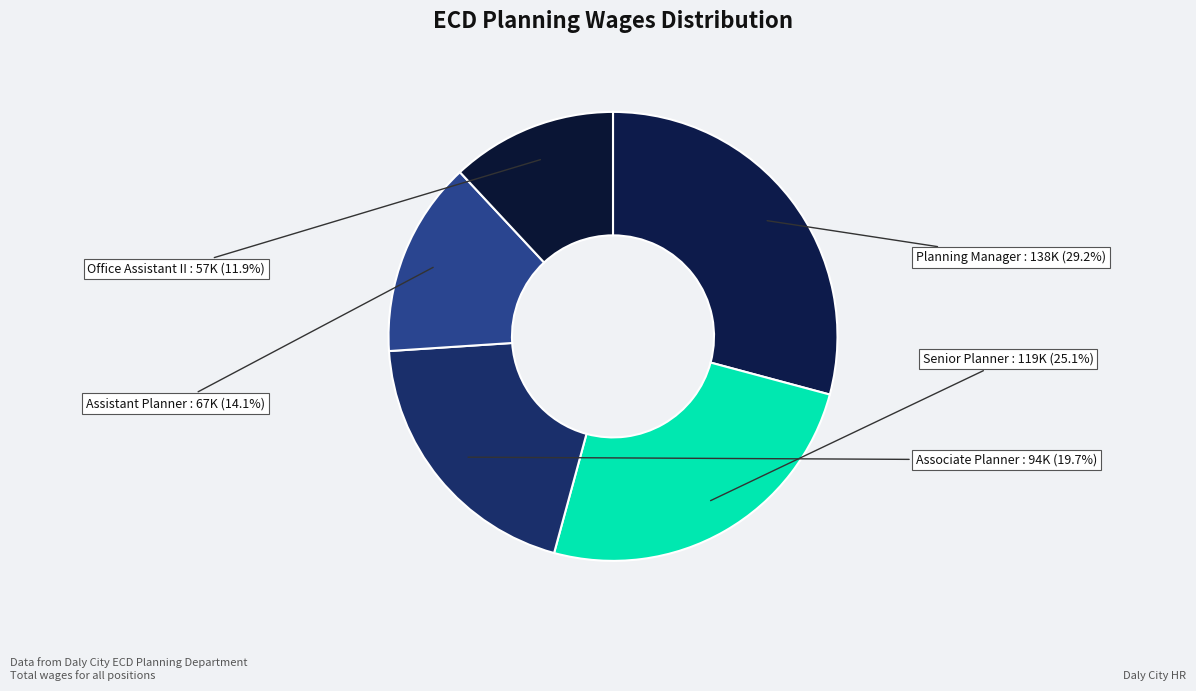

To the nearest percent, what is the difference between the Associate Planner and Office Assistant II slice percentages?

8%